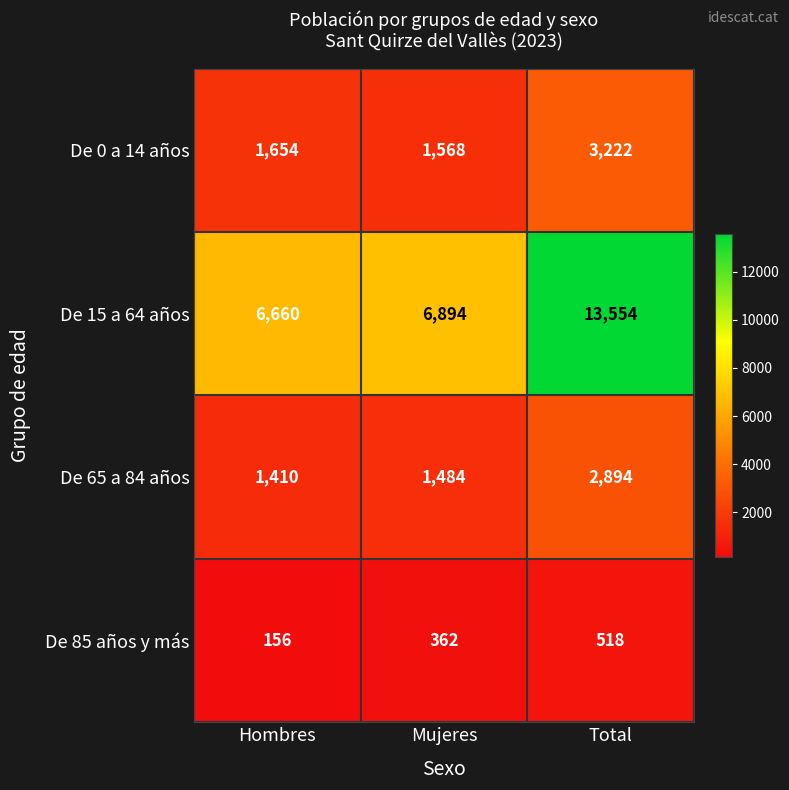

How many distinct data groups are displayed?

4